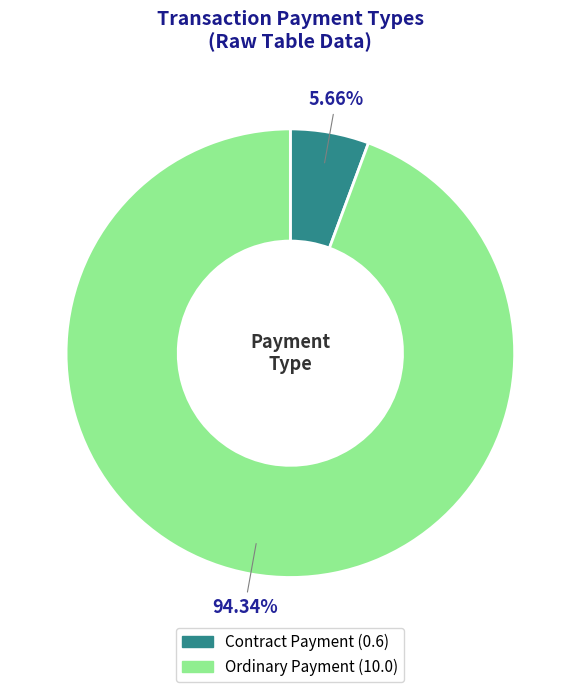

Rank the categories by value from highest to lowest.

Ordinary Payment, Contract Payment